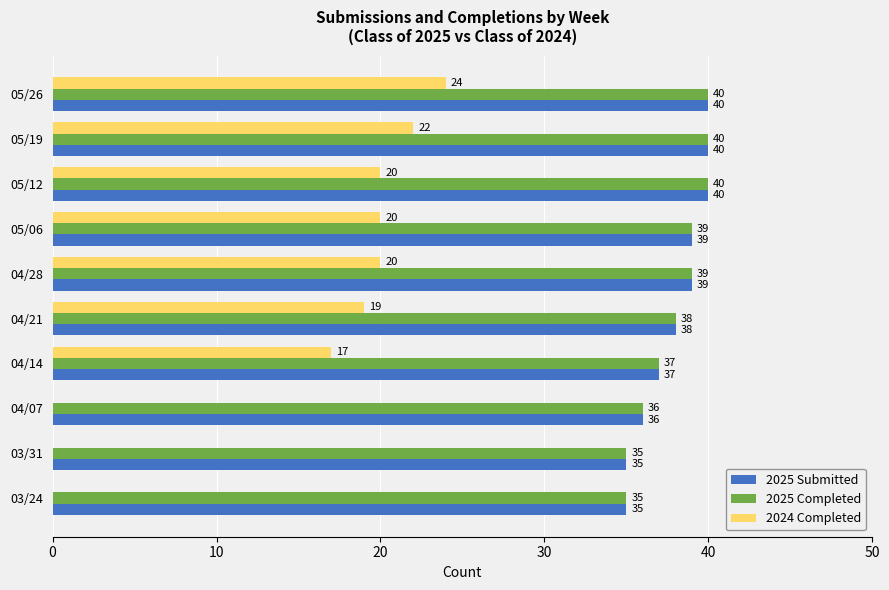

What is the sum of all 2025 Completed values?

379